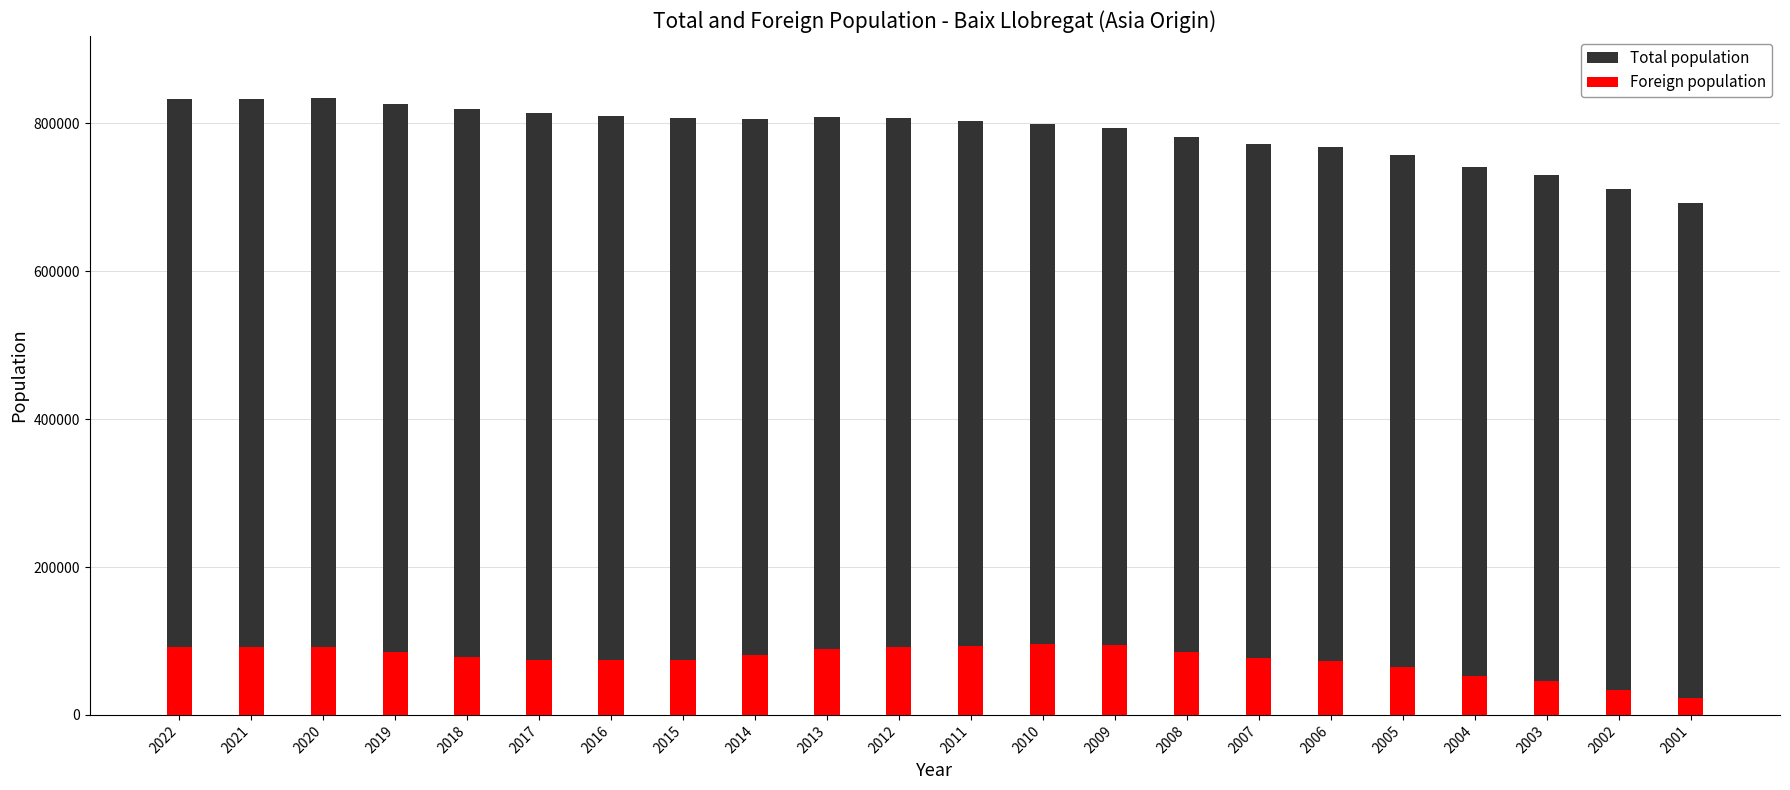

Rank the series by their average value, from lowest to highest.

Foreign population, Total population